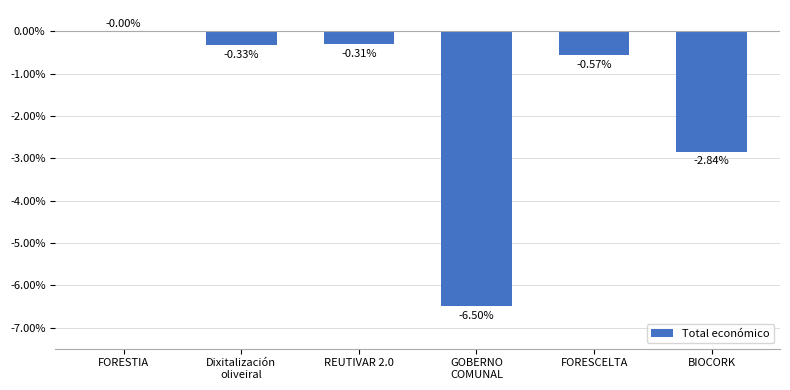

Which category has the highest value across all series?

FORESTIA